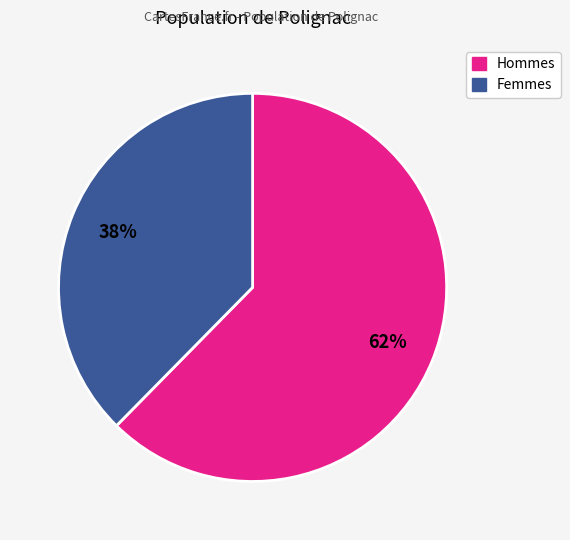

Is there a majority slice in this chart?

Yes